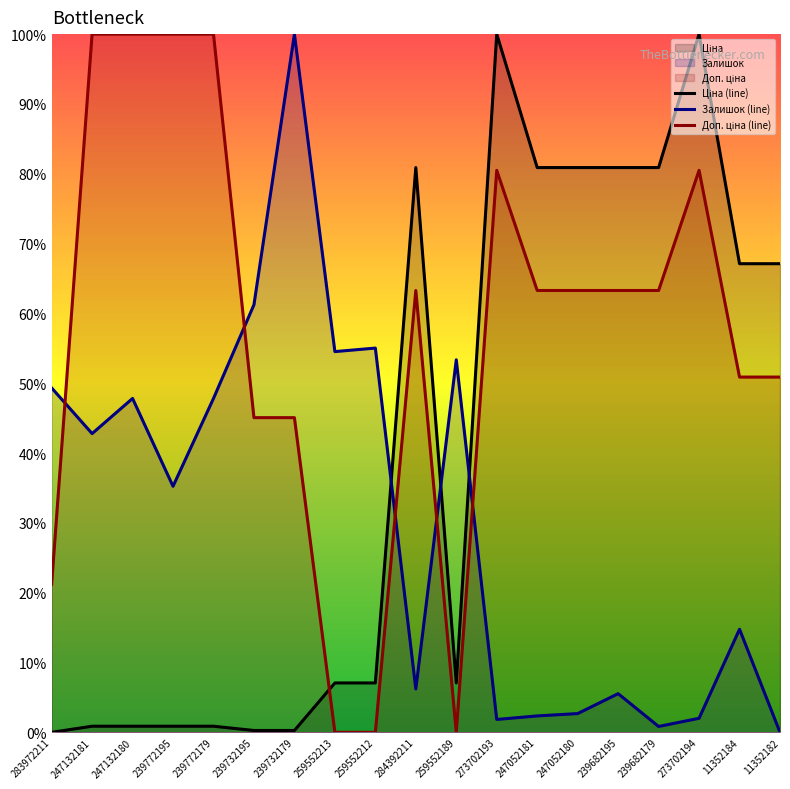

What position from the right is 239772195?

16